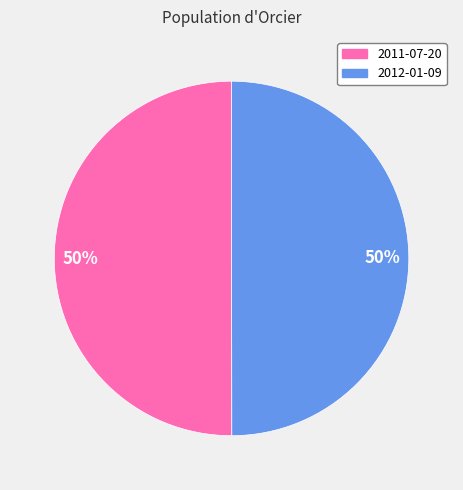

Count the number of slices in the pie.

2